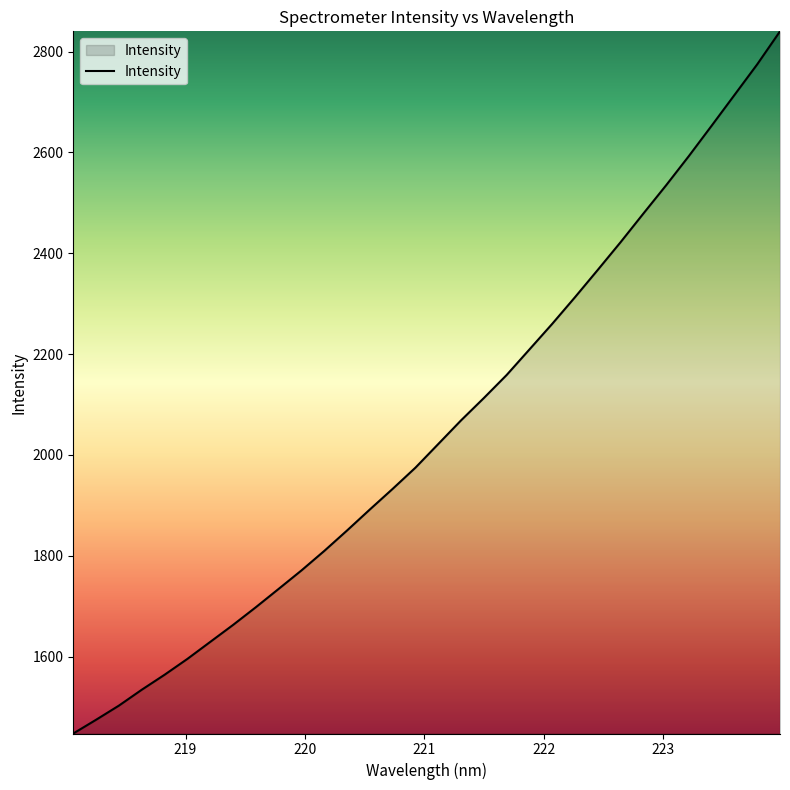

What is the maximum value shown in the chart?

2840.3